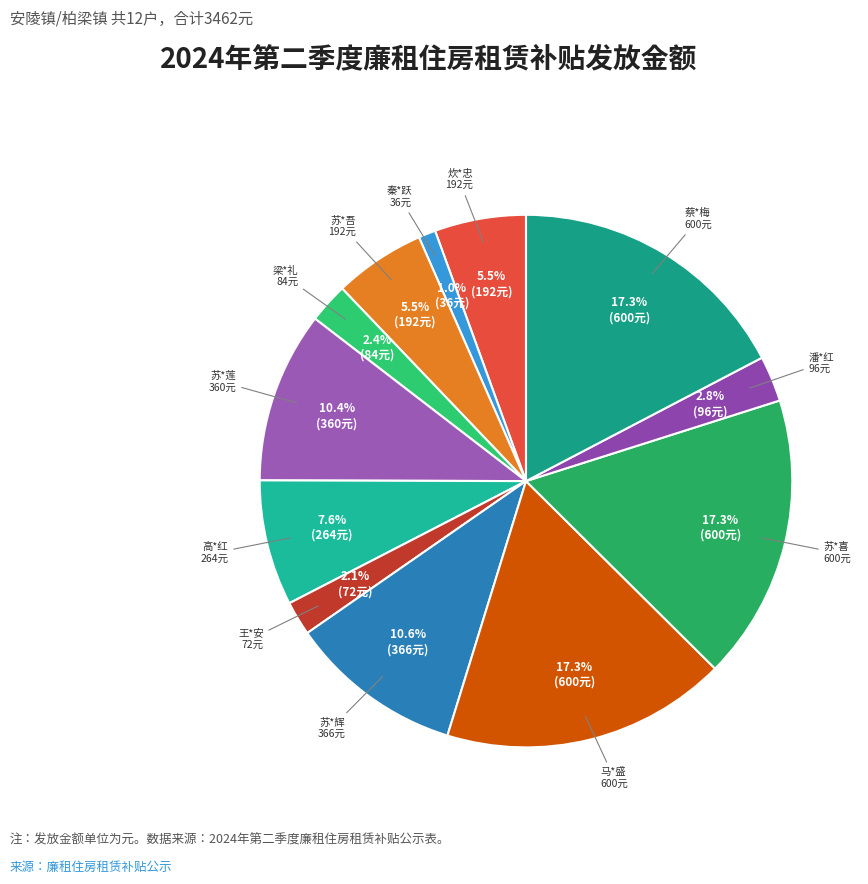

Which category has the smallest portion of the pie?

秦*跃